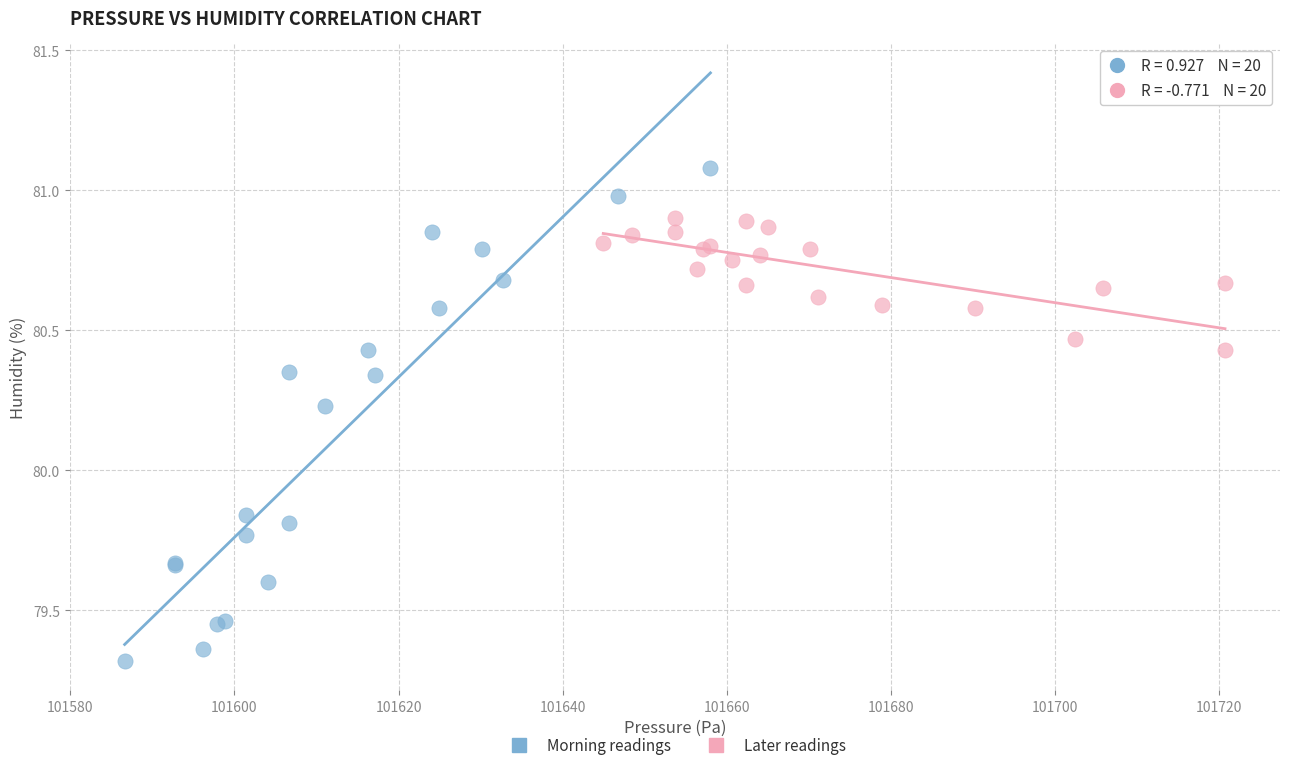

Which series contains the lowest Y value?

Morning readings